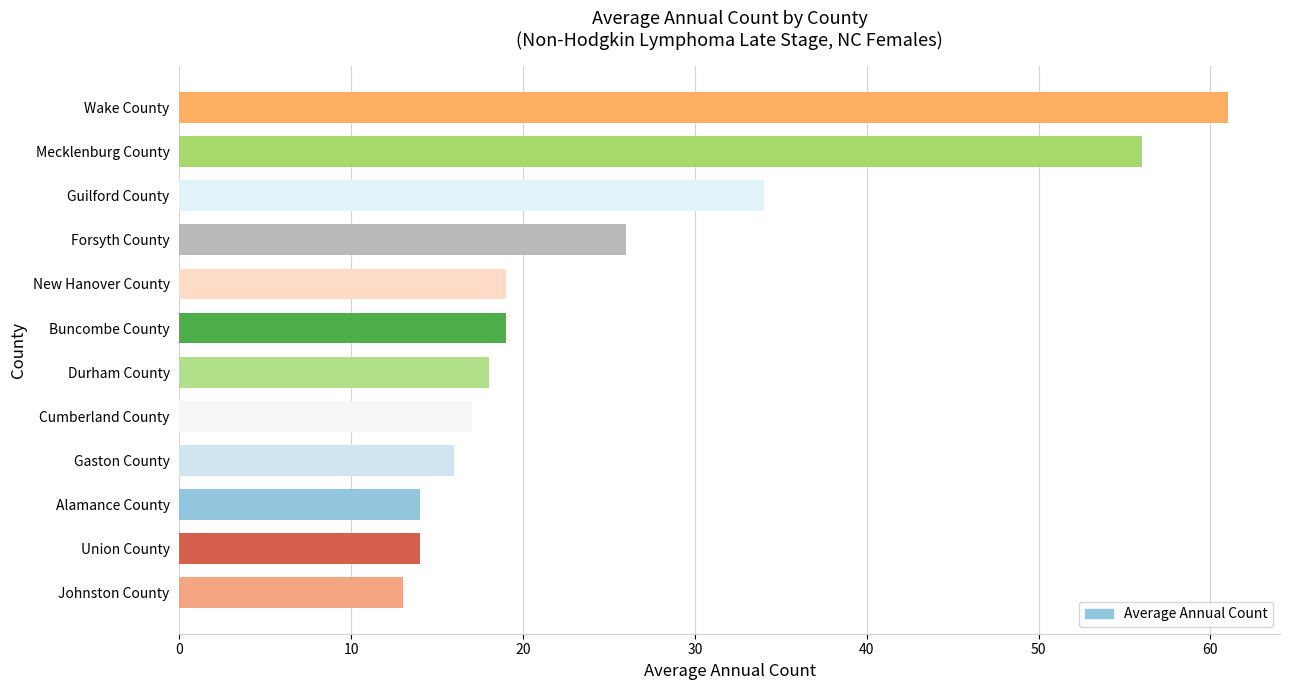

Reading top to bottom, list all the values displayed in this chart.

61	56	34	26	19	19	18	17	16	14	14	13